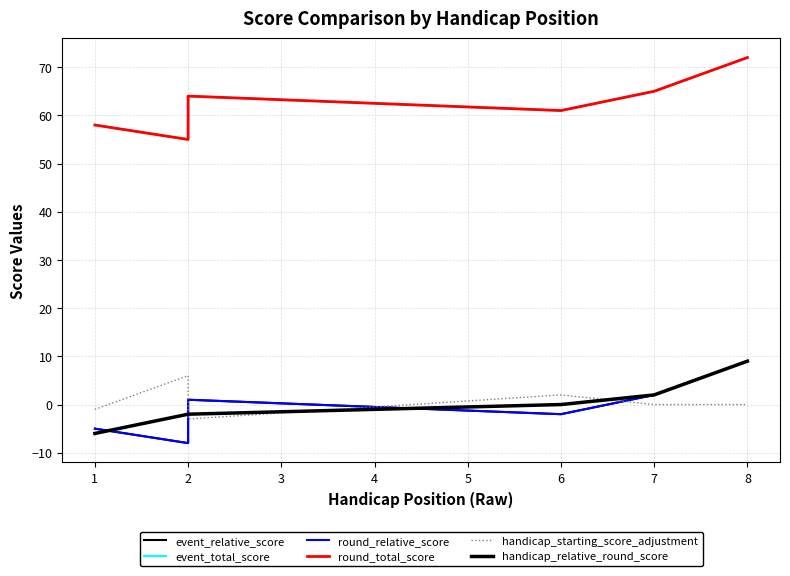

True or false: event_total_score has more than 1 points higher than both neighbors.

False